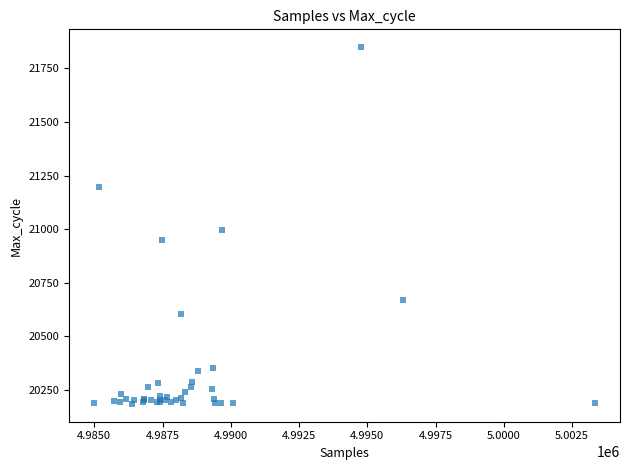

What Y value in the scatter plot is closest to 21017?

20995